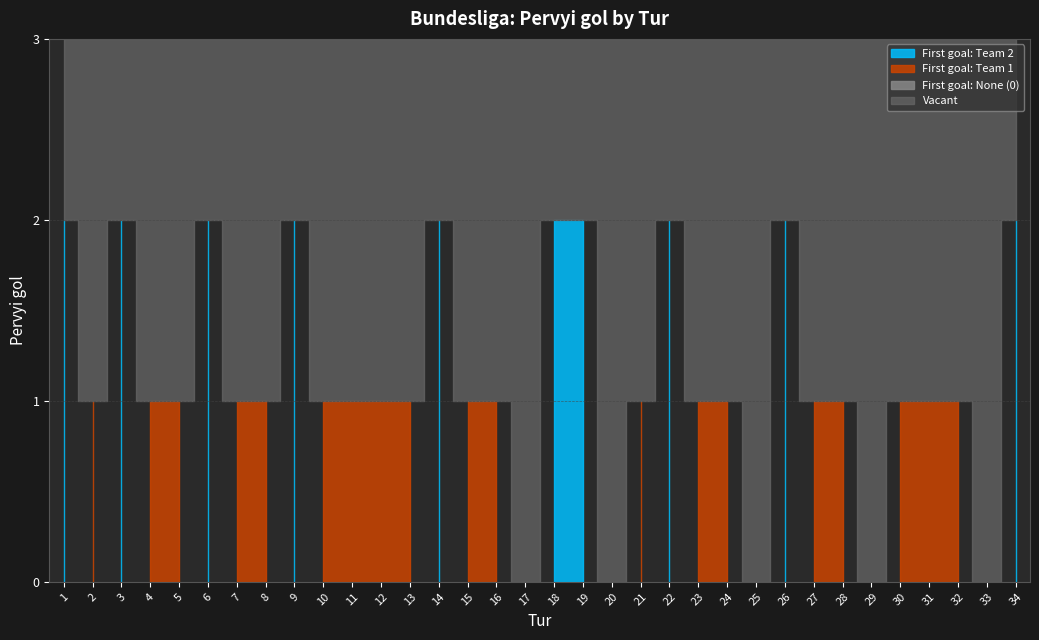

List the labels in order of value, largest first.

1, 3, 6, 9, 14, 18, 19, 22, 26, 34, 2, 4, 5, 7, 8, 10, 11, 12, 13, 15, 16, 21, 23, 24, 27, 28, 30, 31, 32, 17, 20, 25, 29, 33